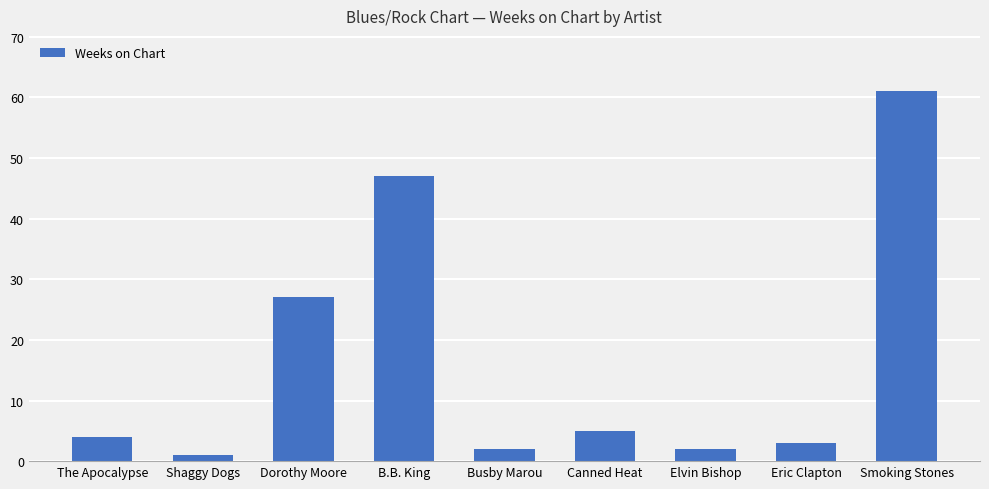

What is the greatest value displayed?

61